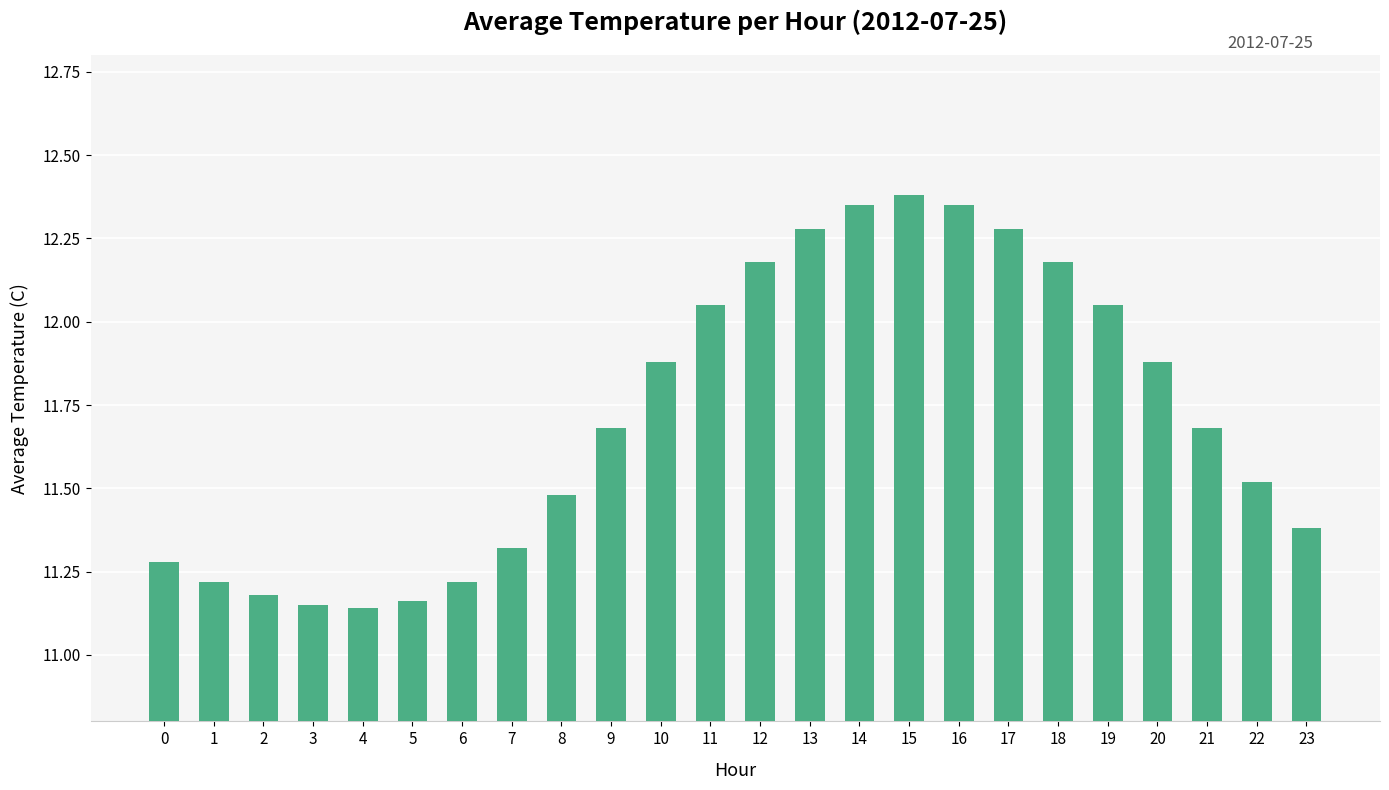

The chart shows a value of 11.9 at 10. True or false?

True